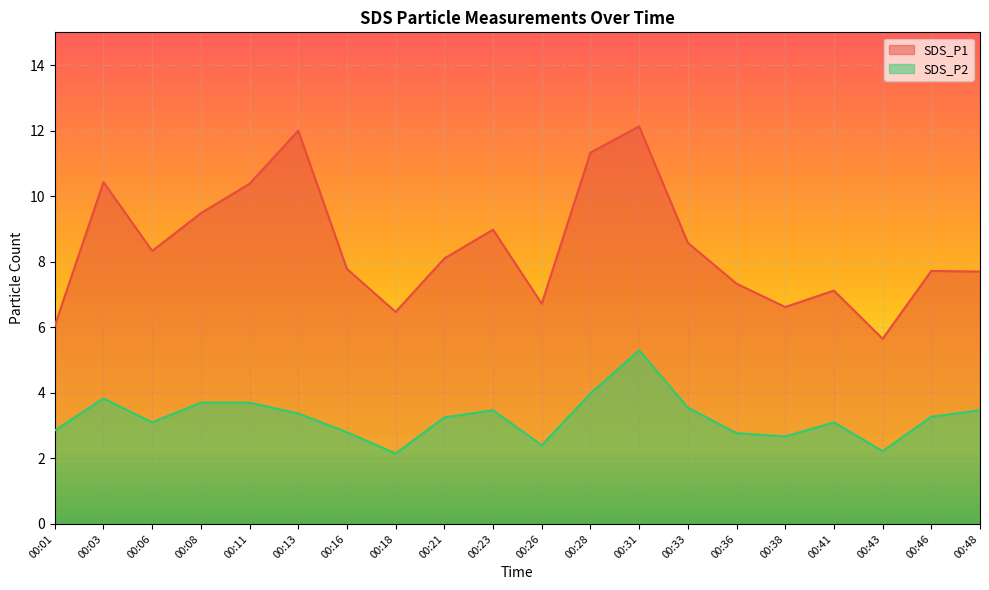

Which category has the highest value in the SDS_P2 series?

00:31